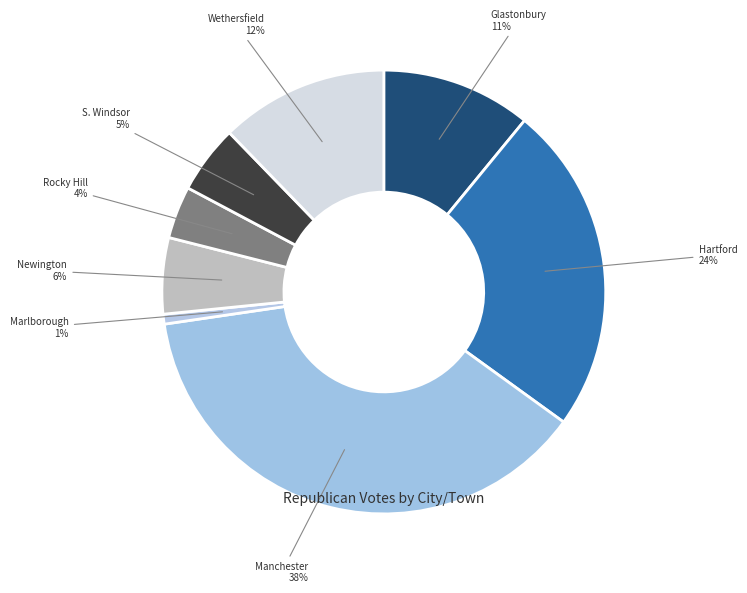

Do Rocky Hill and Marlborough together represent more than half of the pie?

No